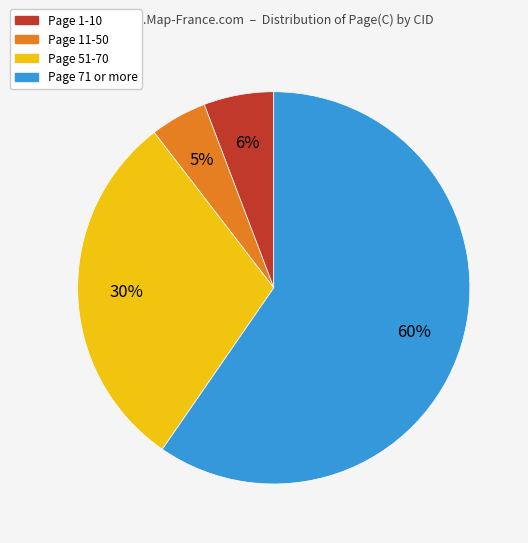

Is there any slice that represents more than half of the pie?

Yes